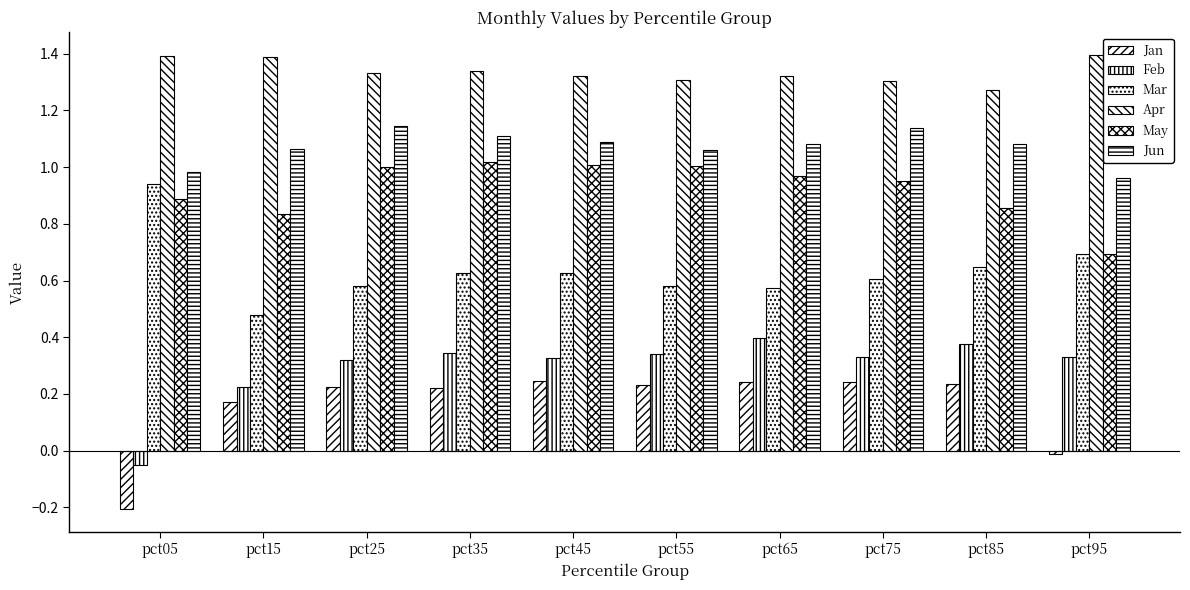

How many series are shown in this chart?

6